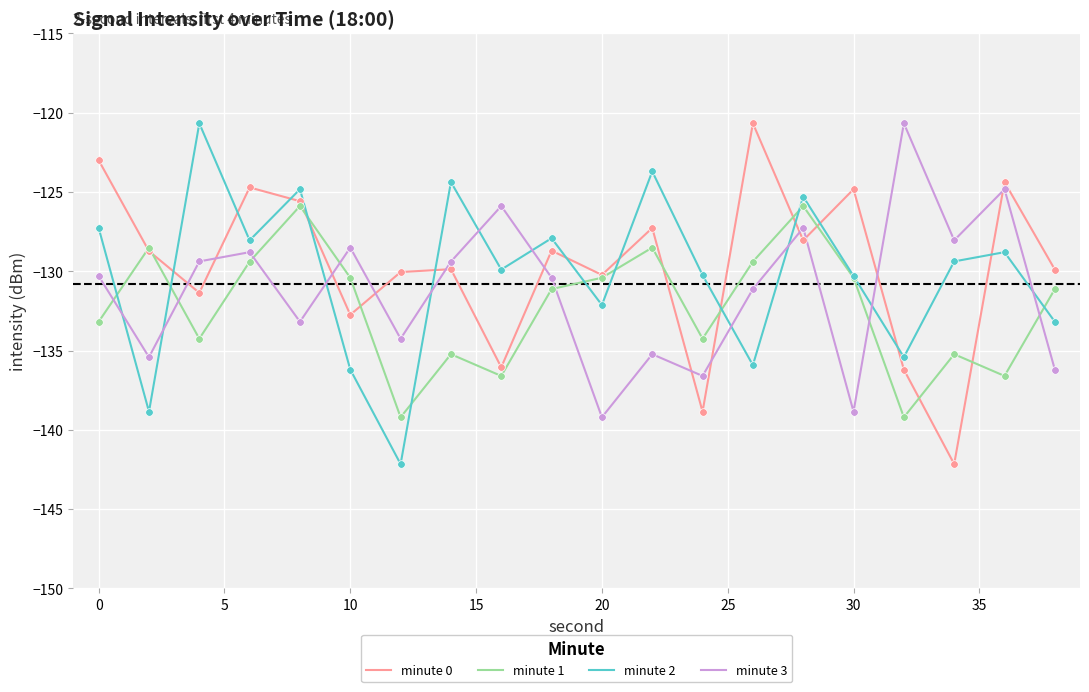

What is the smallest value displayed?

-142.2